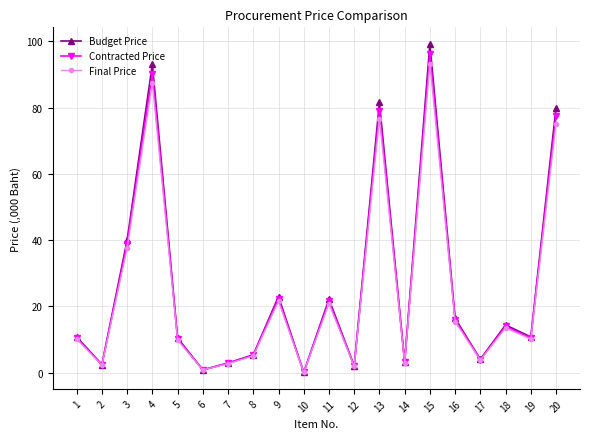

How many interior local valleys does the Final Price series have?

7